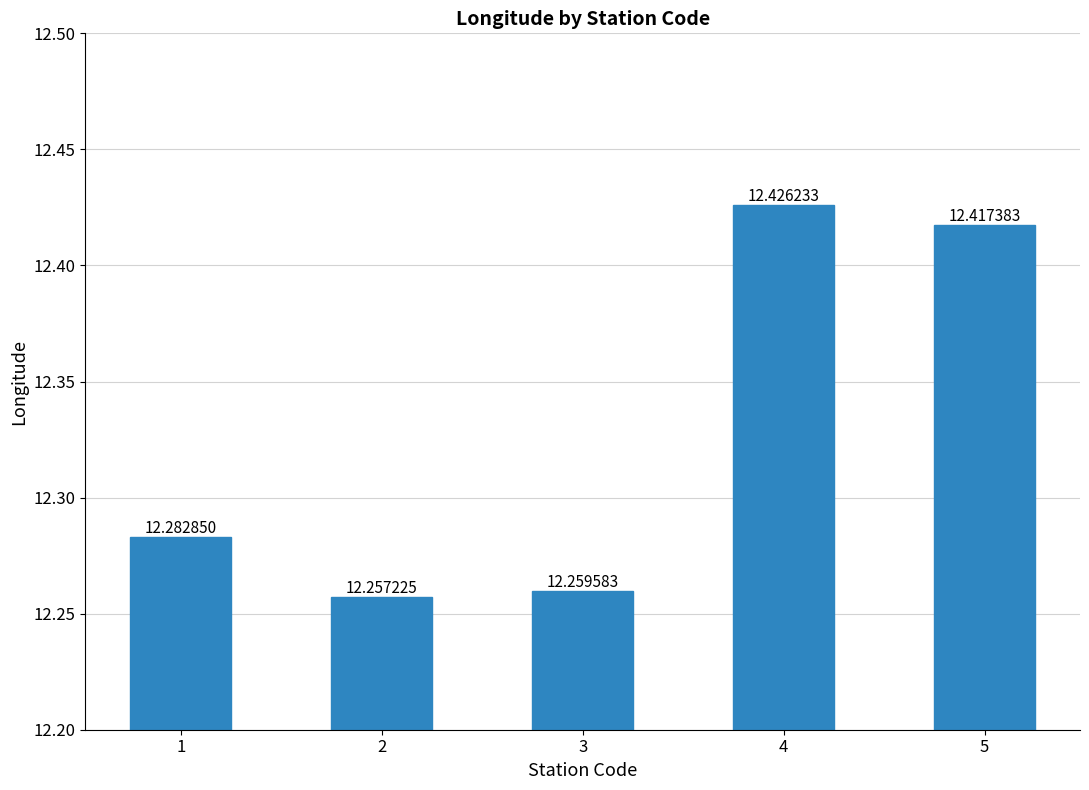

The chart shows a value of 12.4 at 5. True or false?

True